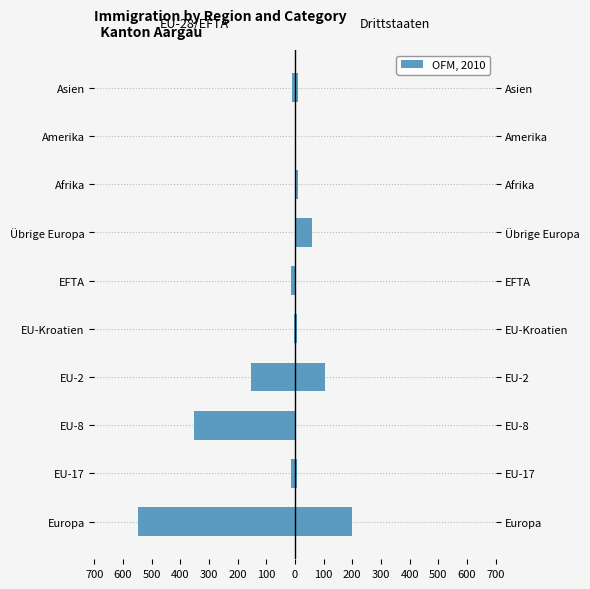

How many bars are there in each group?

2